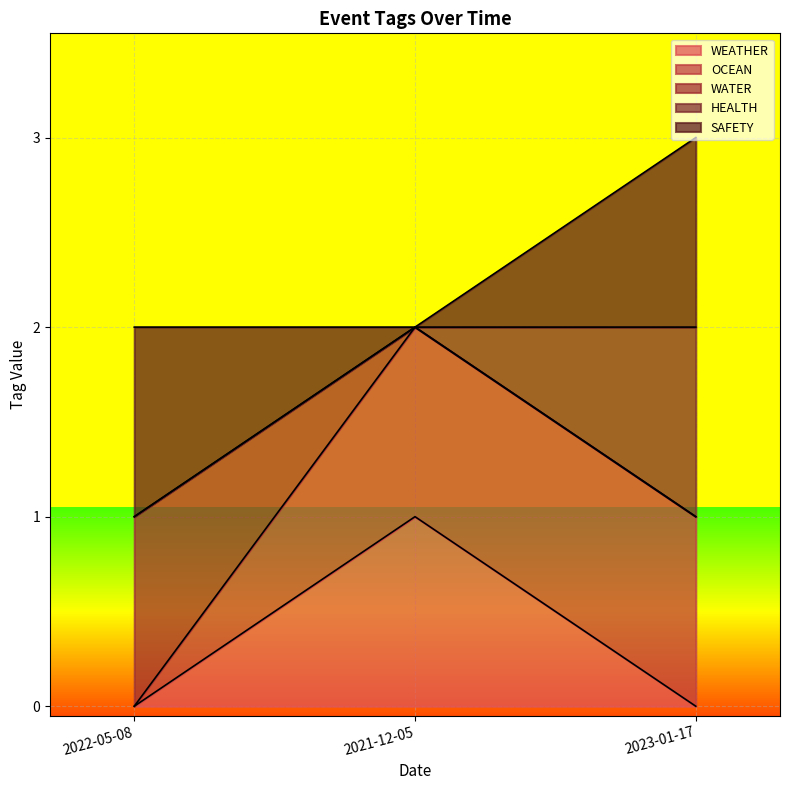

Reading left to right, transcribe the values for WEATHER.

2022-05-08=0	2021-12-05=1	2023-01-17=0